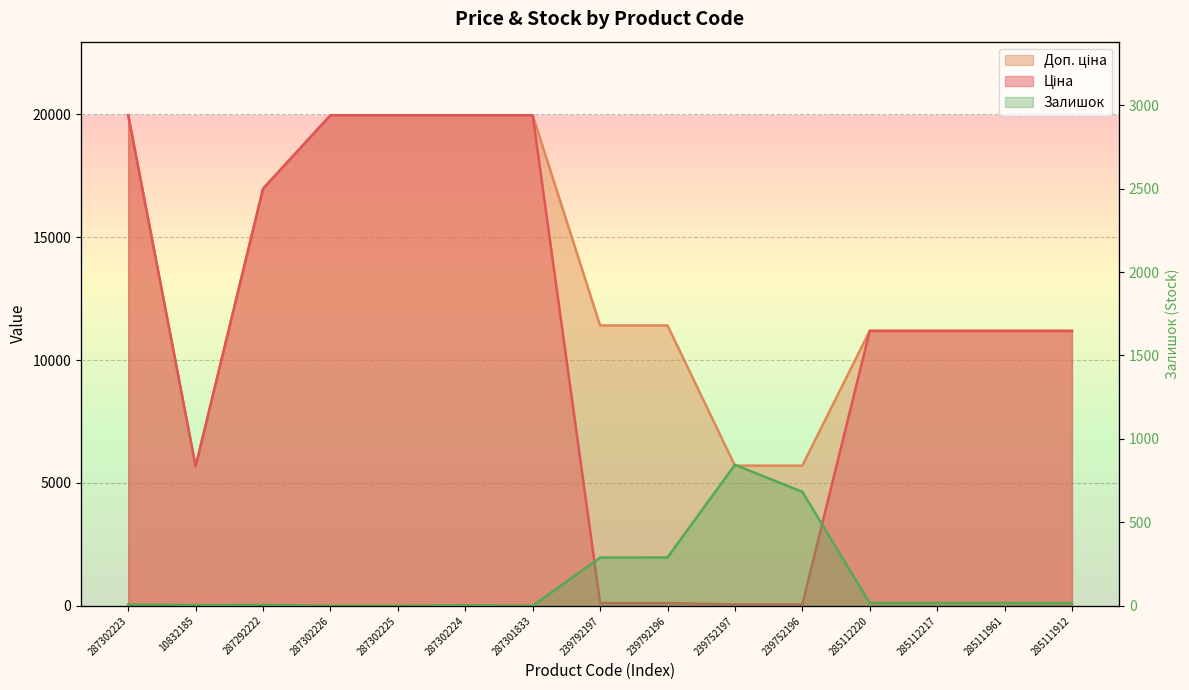

Rank the categories by Доп. ціна value from highest to lowest.

287302223, 287302226, 287302225, 287302224, 287301833, 287292222, 239792197, 239792196, 285112220, 285112217, 285111961, 285111912, 239752197, 239752196, 10832185